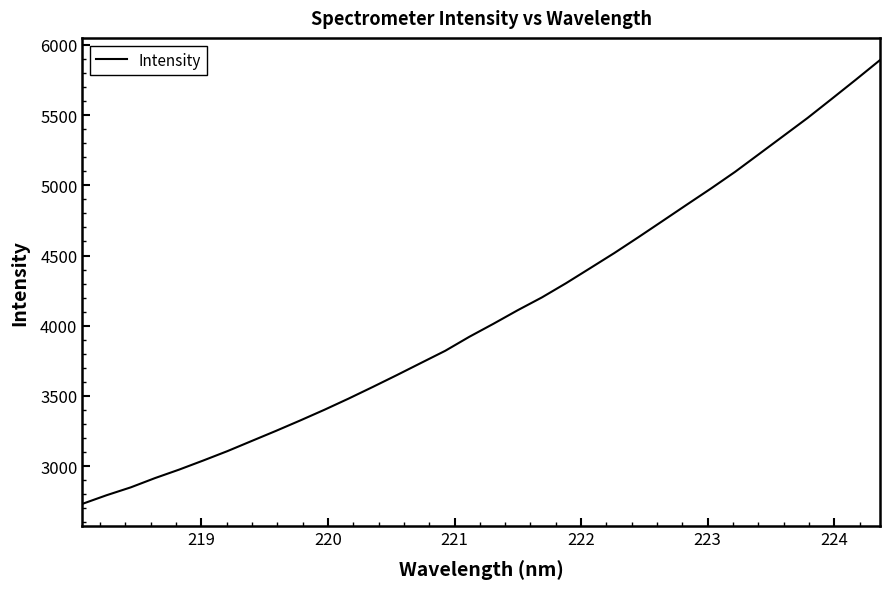

What is the maximum value shown in the chart?

5891.6